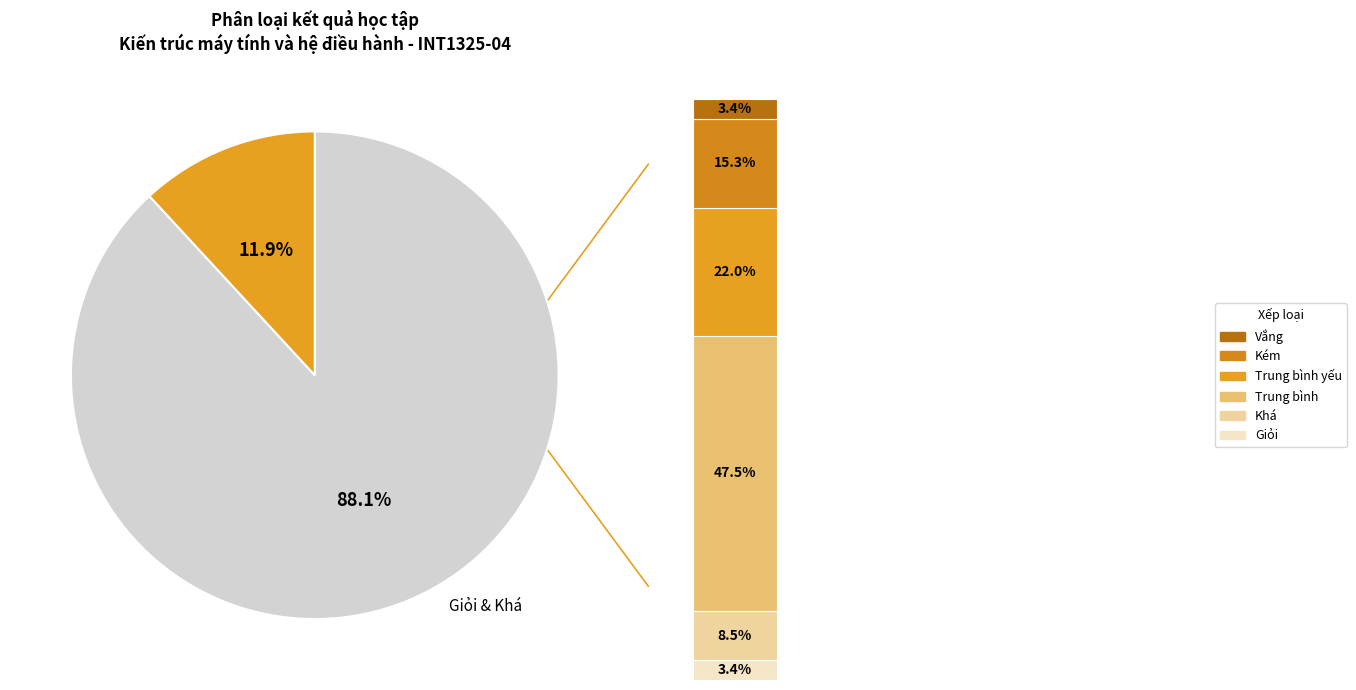

Which slice is the largest?

Trung bình